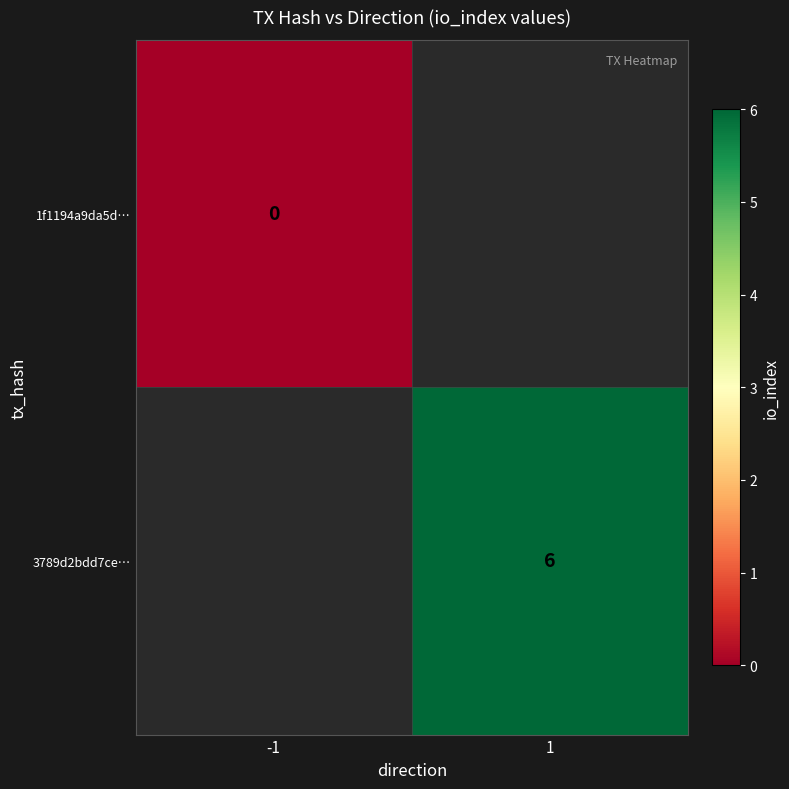

Is it true that 3789d2bdd7ce… equals 1 at 1?

False